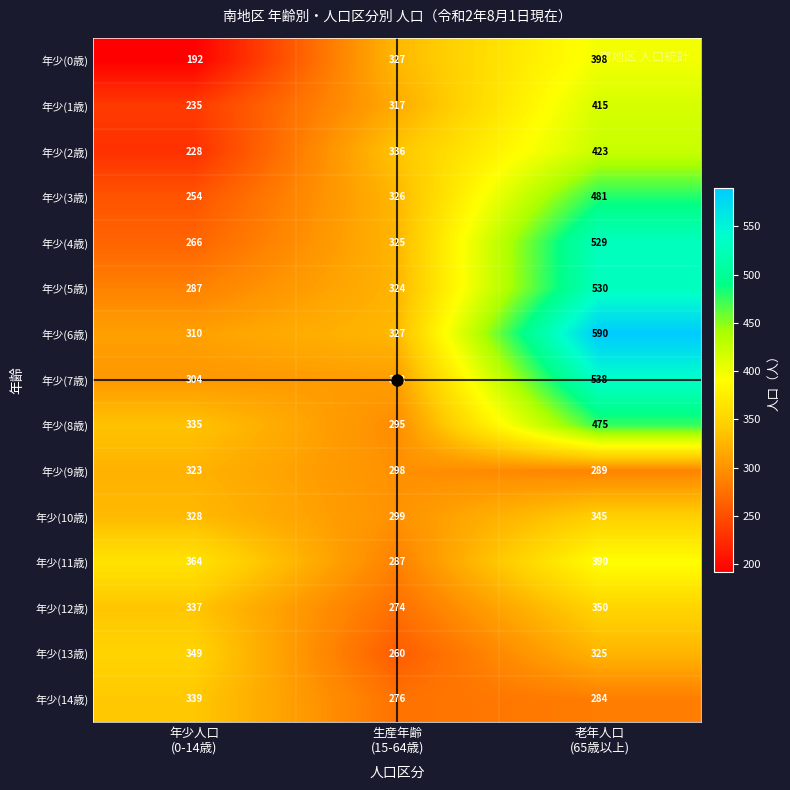

How many data points in 年少(7歳) are less than 308?

1